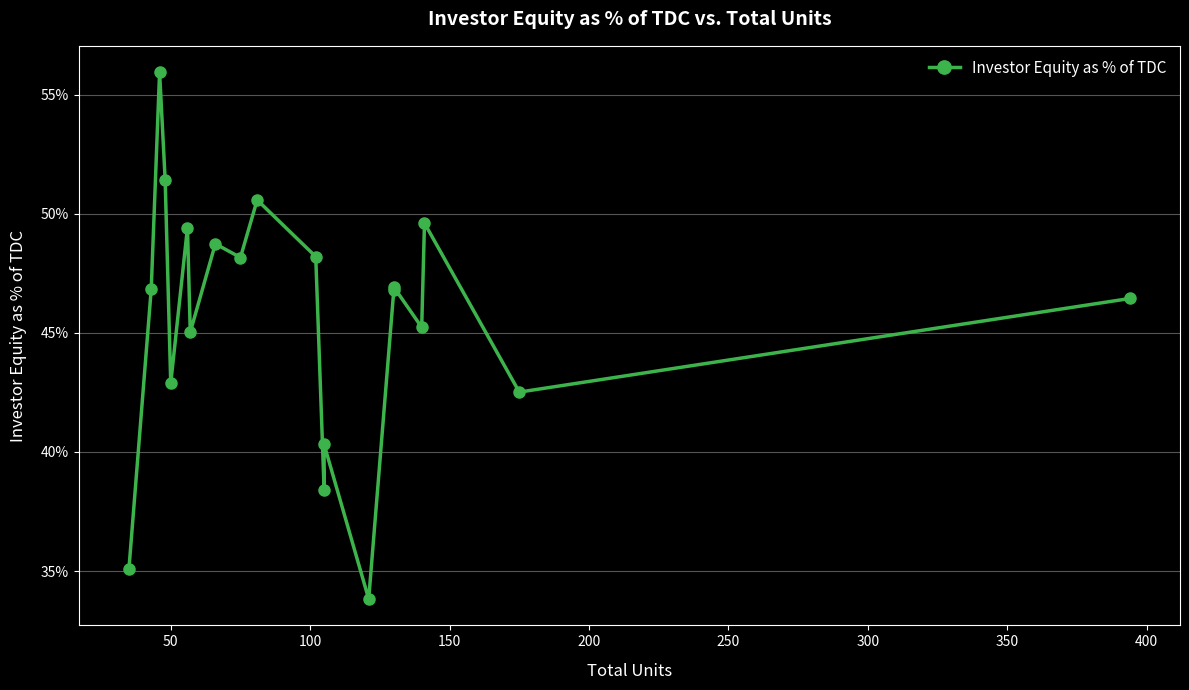

The value at 100 is 0.2. True or false?

False